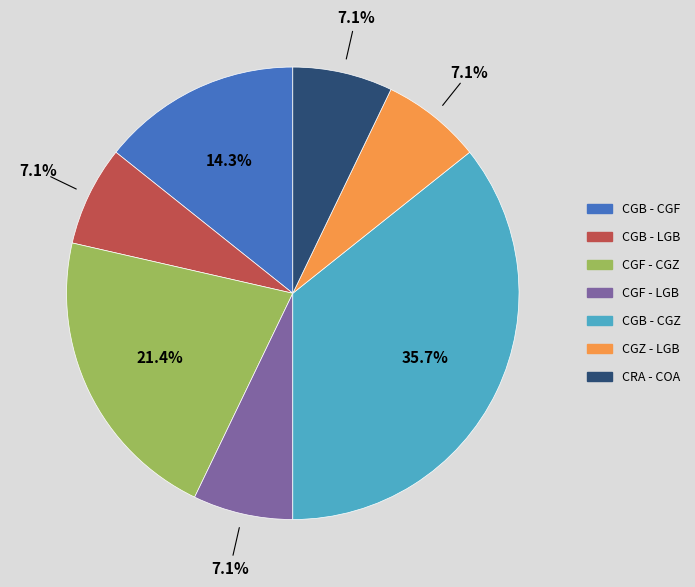

Which slice is the largest?

CGB - CGZ